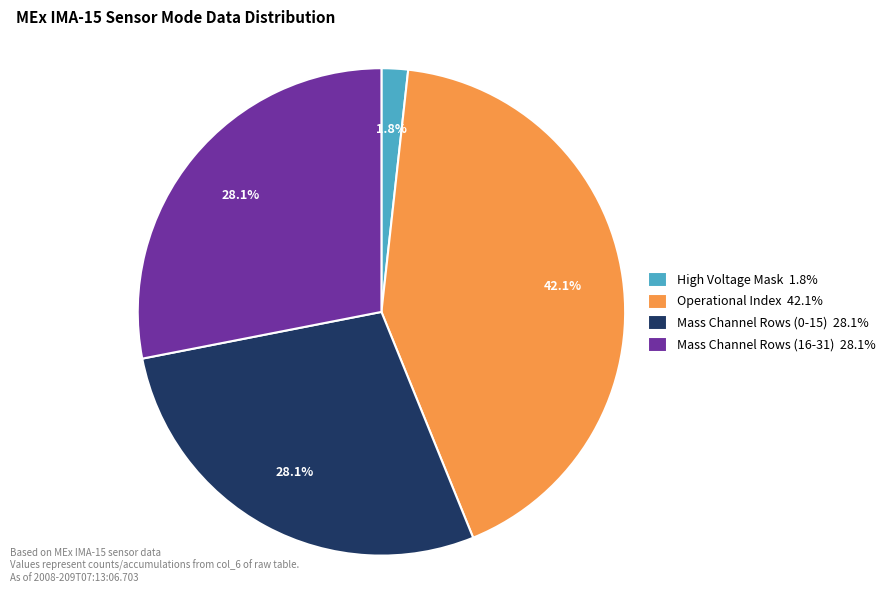

Which slice is the smallest?

High Voltage Mask 1.8%